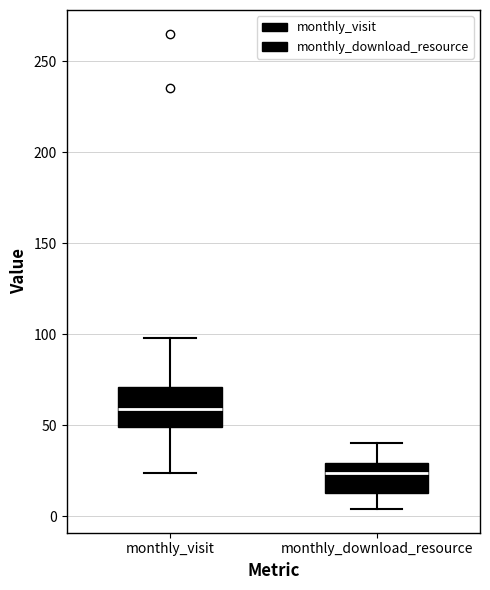

Reading left to right, transcribe this box plot: for each box, give where its median line is, the range the box spans, and where its two whiskers end, as read against the y-axis. The values are not printed on the chart, so give them approximately, as read against the axis.

monthly_visit: median 60, box 50 to 70, whiskers 25 to 100
monthly_download_resource: median 25, box 15 to 30, whiskers 5 to 40